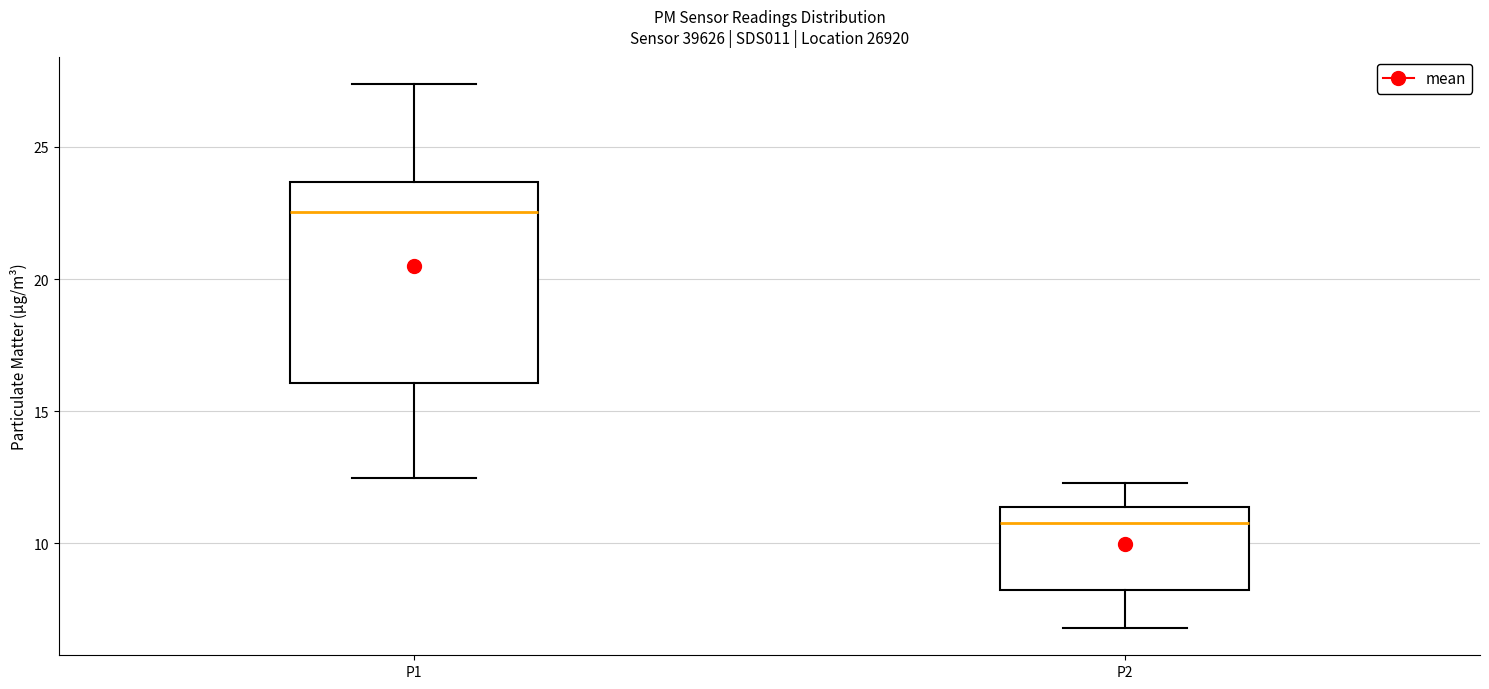

Where does the upper whisker of the box for P2 end on the y-axis? The values are not printed on the chart, so give them approximately, as read against the axis.

12.5